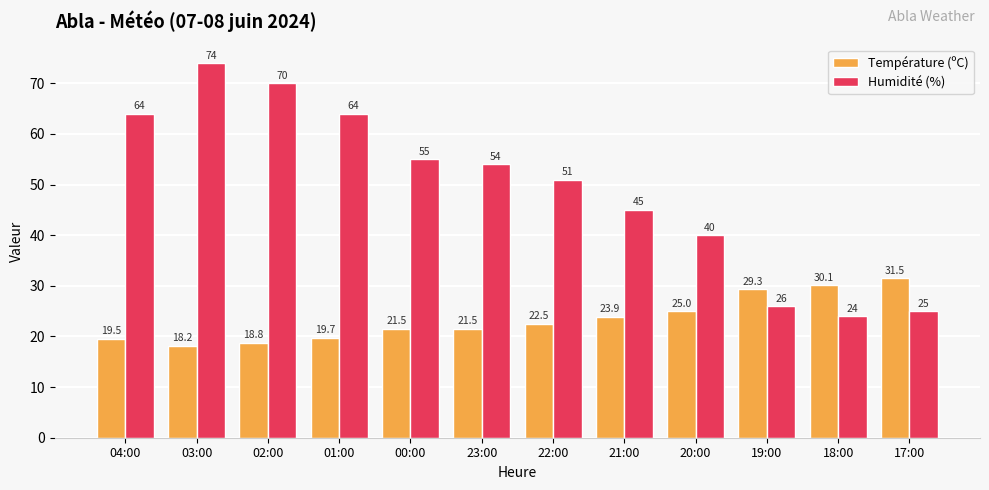

List the series in order of their overall mean, highest first.

Humidité (%), Température (ºC)